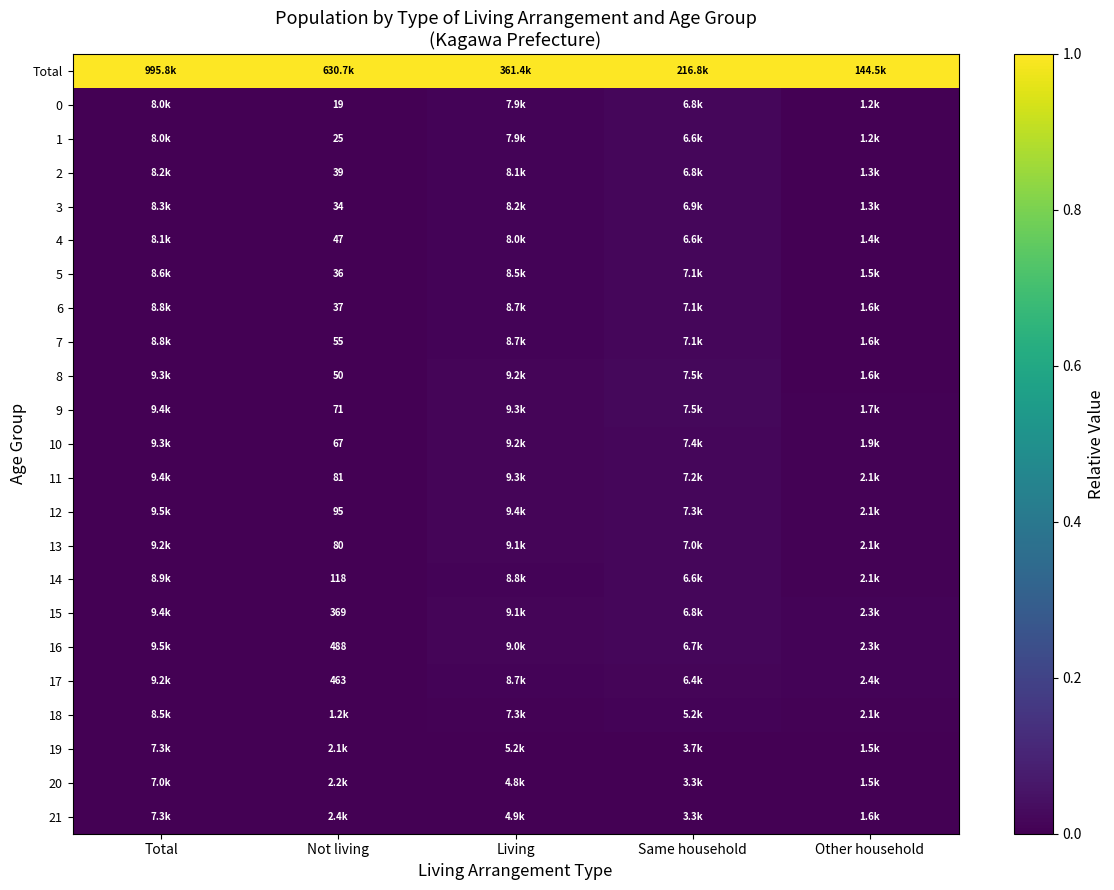

Rank the series by their maximum value, from highest to lowest.

Total, 9, 8, 10, 12, 11, 6, 7, 5, 13, 3, 2, 0, 15, 16, 1, 4, 14, 17, 18, 21, 20, 19